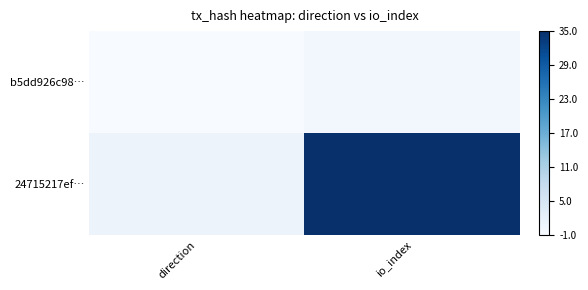

Rank the series by their maximum value, from highest to lowest.

24715217ef…, b5dd926c98…